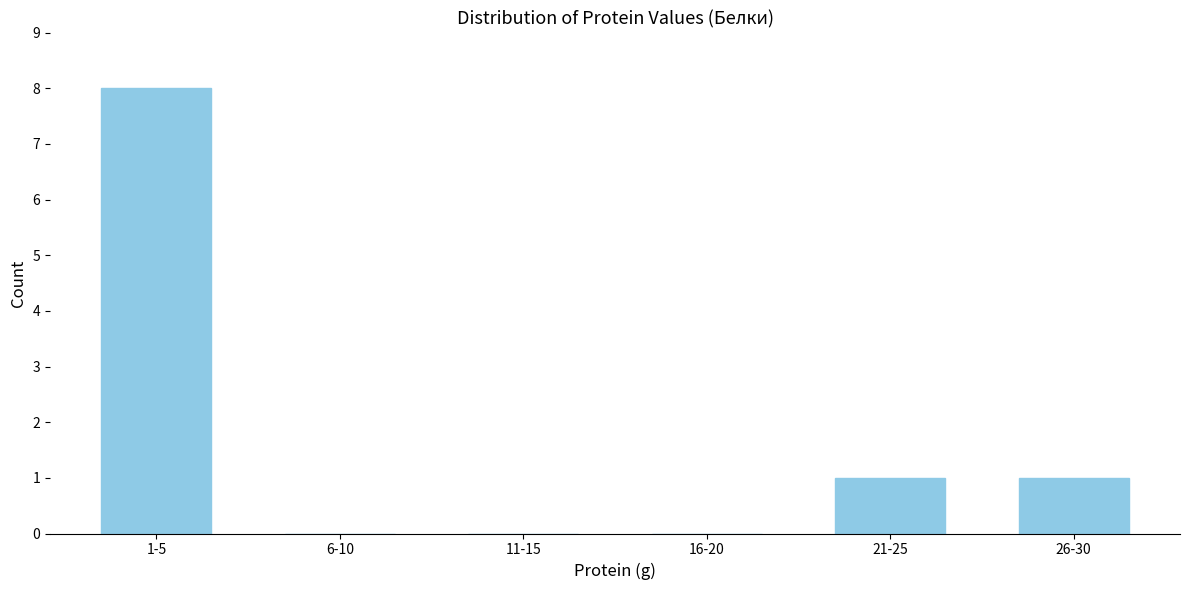

Reading left to right, list all the values displayed in this chart.

1-5=8	6-10=0	11-15=0	16-20=0	21-25=1	26-30=1